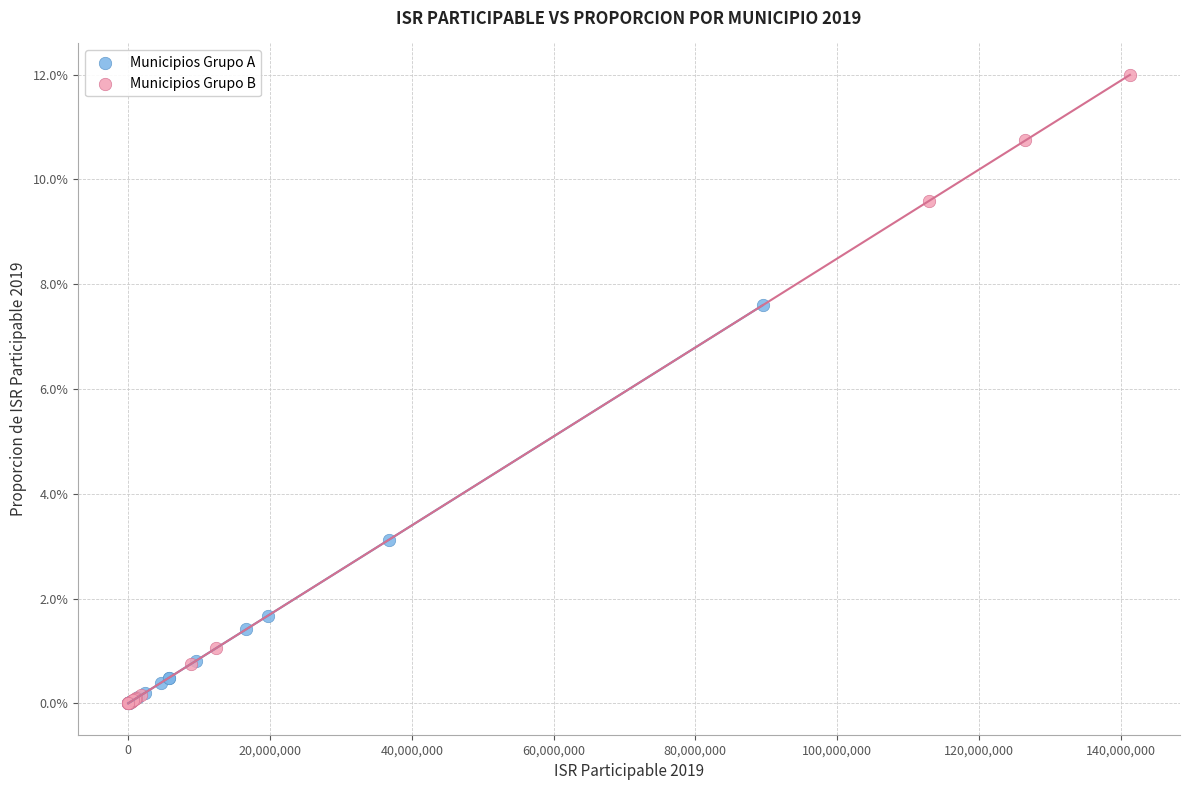

What are all the series names shown in the legend?

Municipios Grupo A, Municipios Grupo B